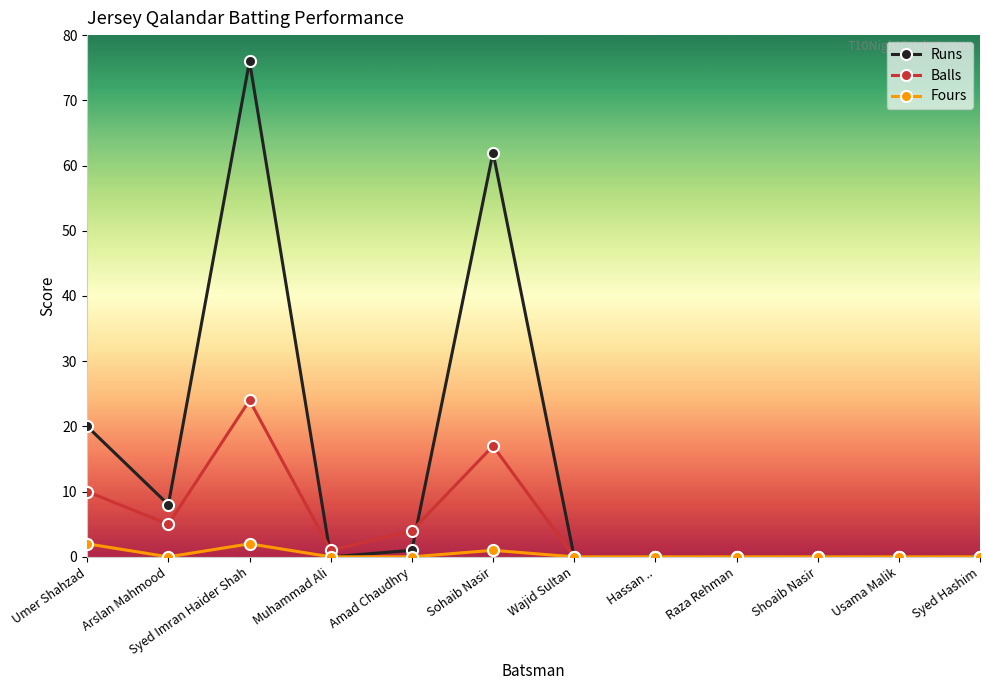

What is the greatest value displayed?

76